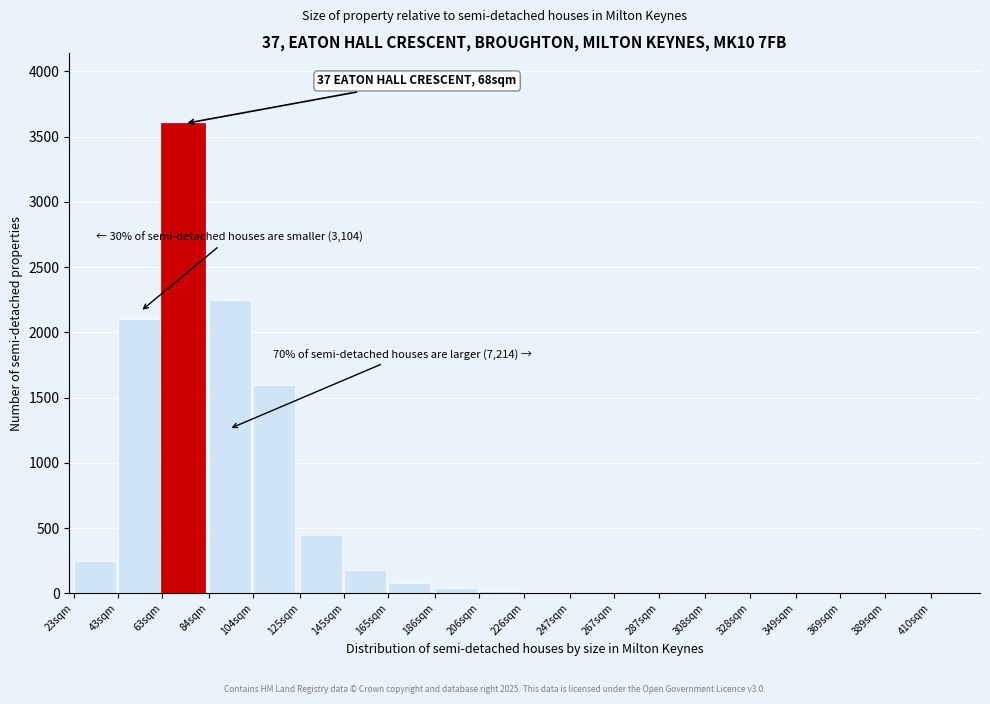

True or false: the data shows 80 at 165sqm.

True